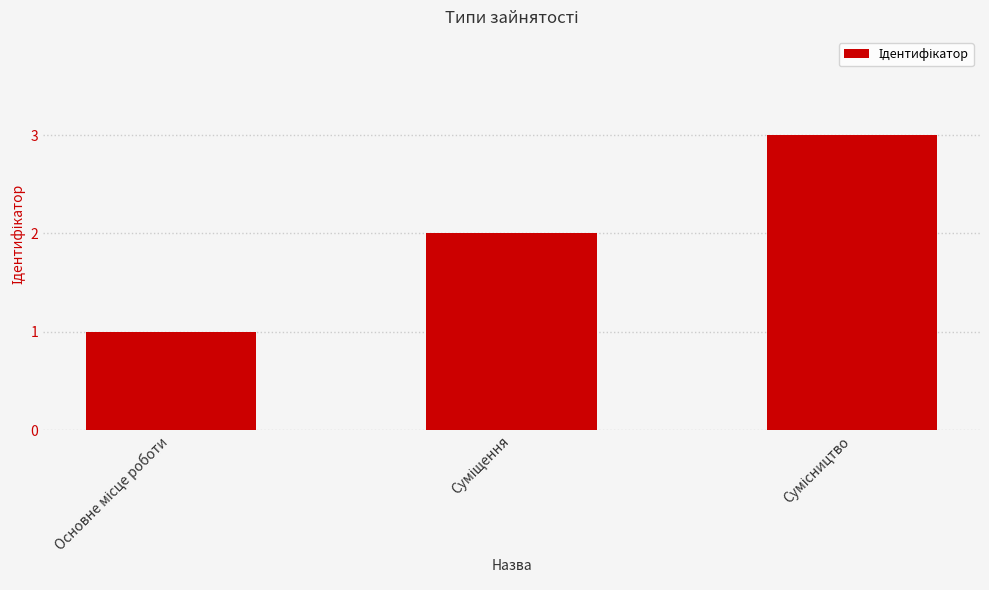

What is the maximum value shown in the chart?

3